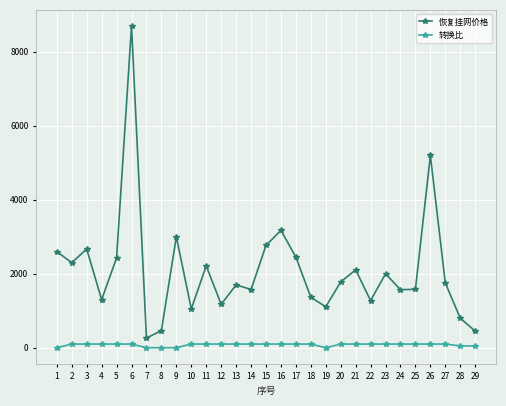

Which series has the largest range (max minus min)?

恢复挂网价格